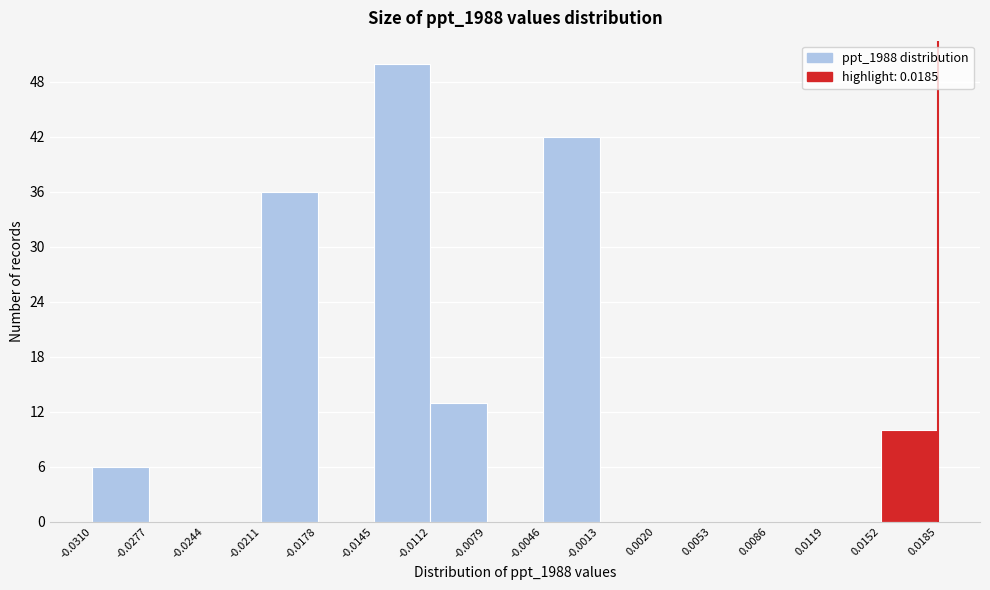

Over which range of the x-axis is the bar tallest?

-0.0145 to -0.0112